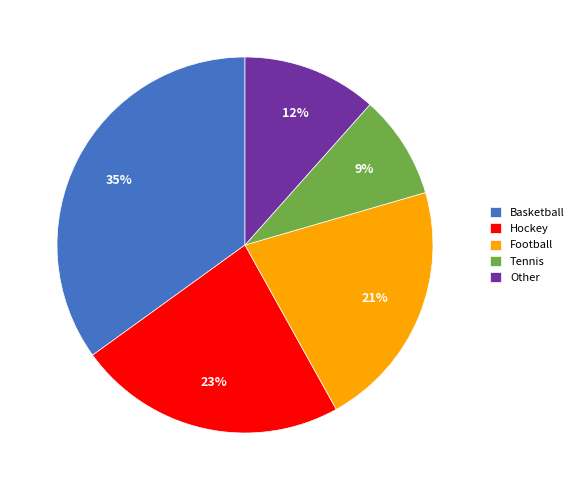

Approximately how many times larger is the value at Hockey compared to Tennis?

2.6